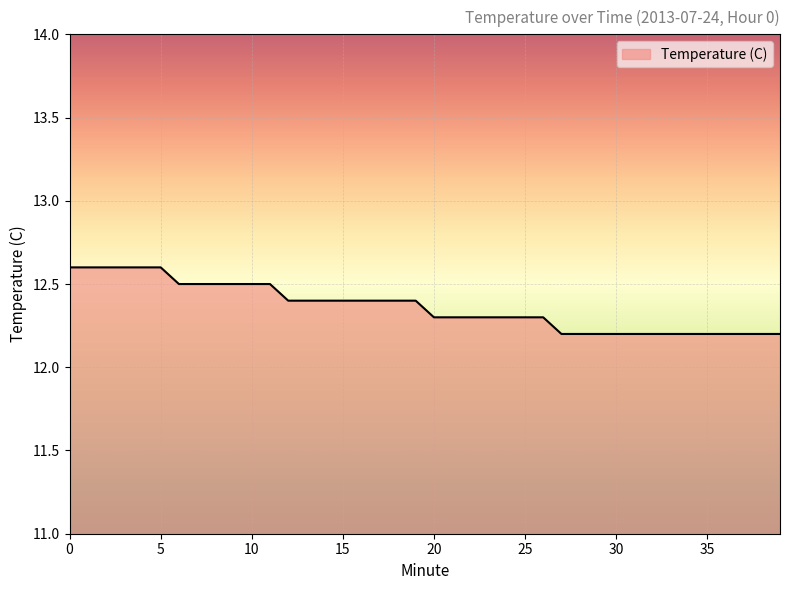

What is the maximum value shown in the chart?

12.6